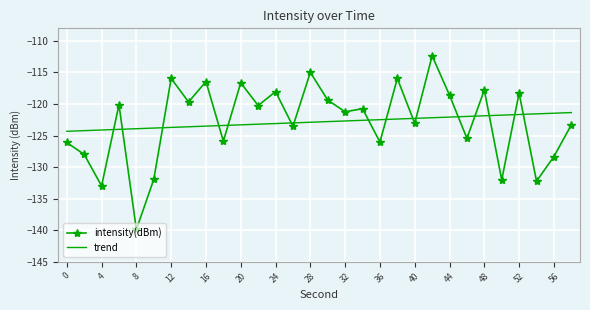

Which series has the widest spread of values?

intensity(dBm)